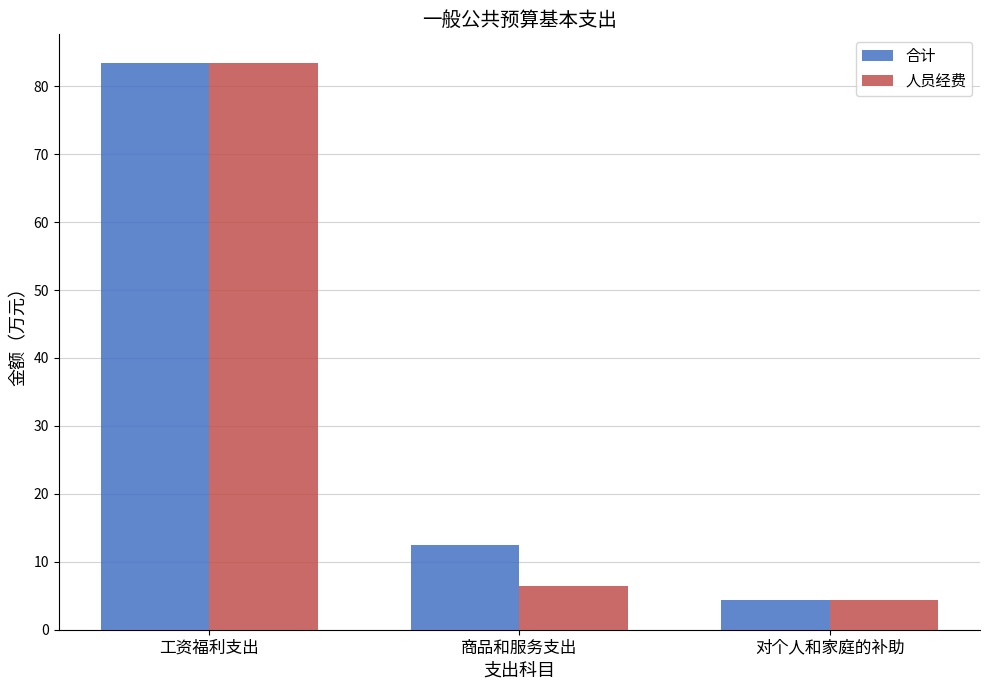

What are all the series names shown in the legend?

合计, 人员经费